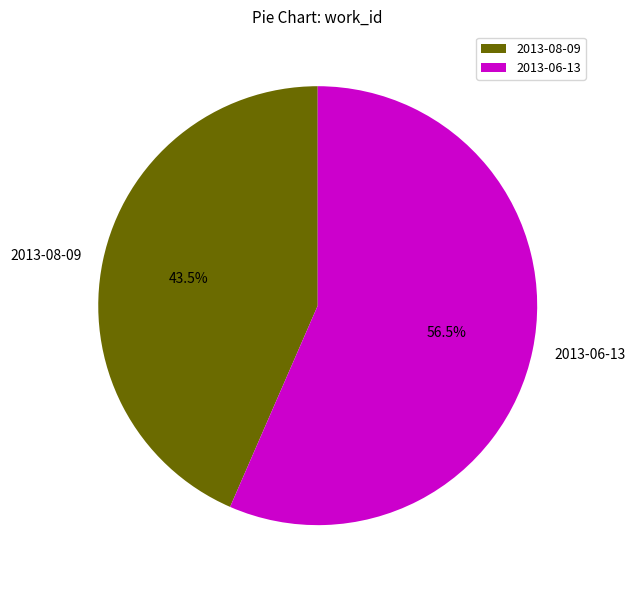

Rank the categories by value from highest to lowest.

2013-06-13, 2013-08-09